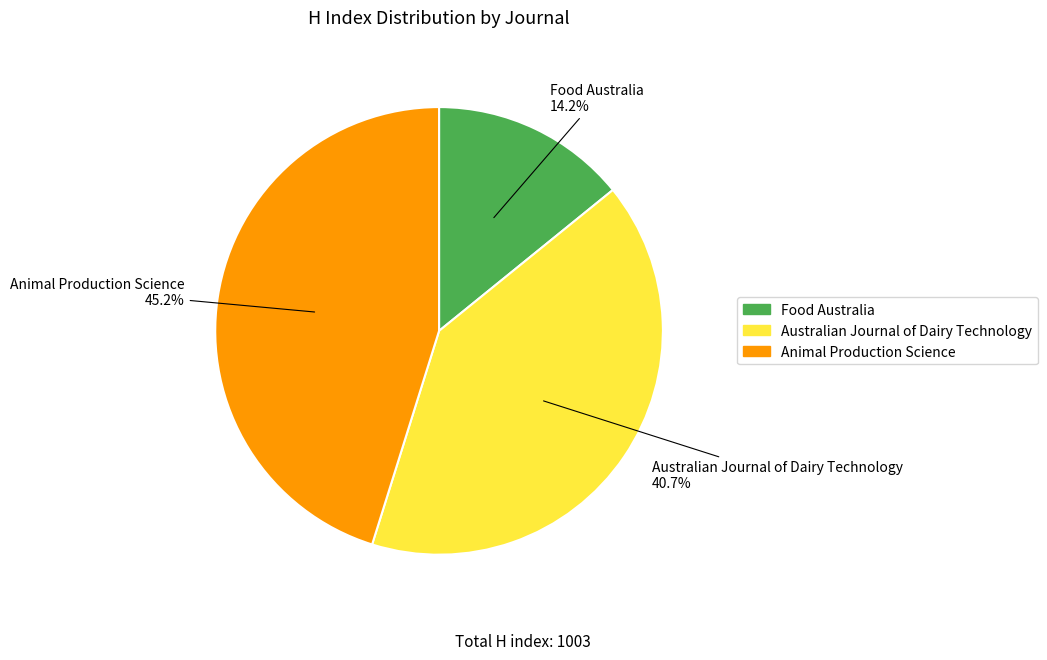

True or false: Australian Journal of Dairy Technology accounts for 55% of the total.

False